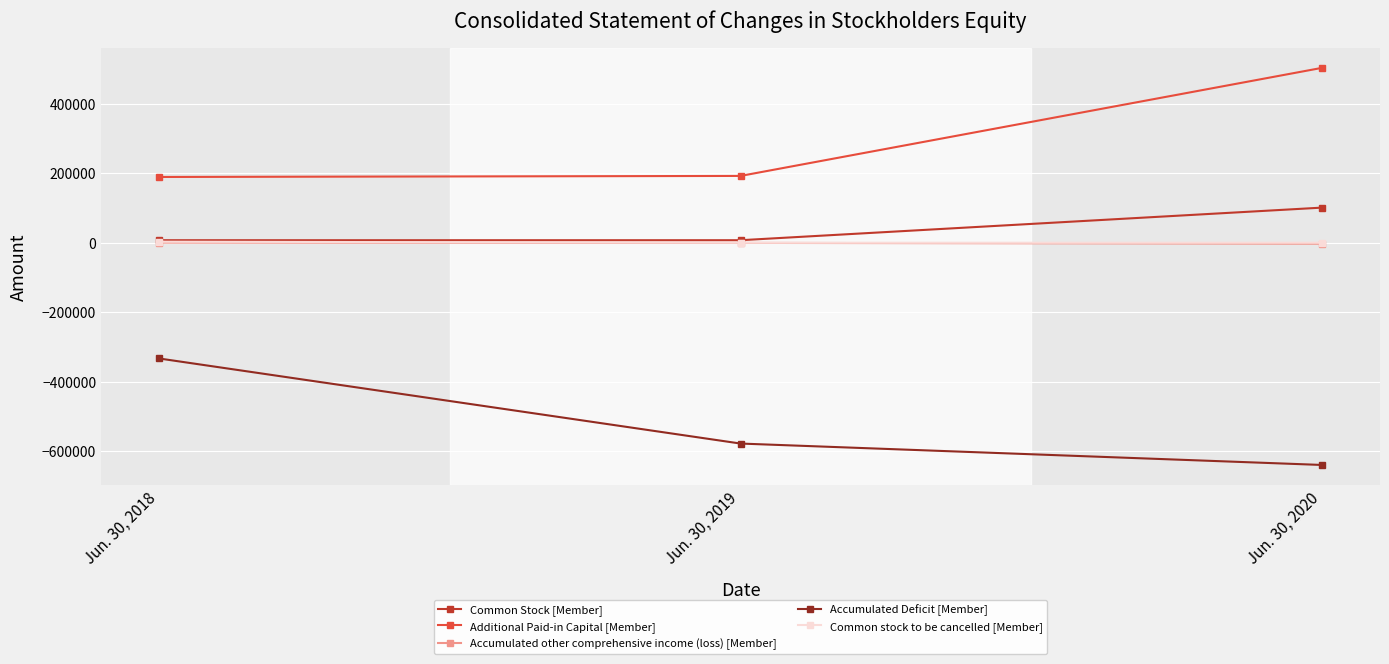

Which series changed the most between Jun. 30, 2019 and Jun. 30, 2020?

Additional Paid-in Capital [Member]